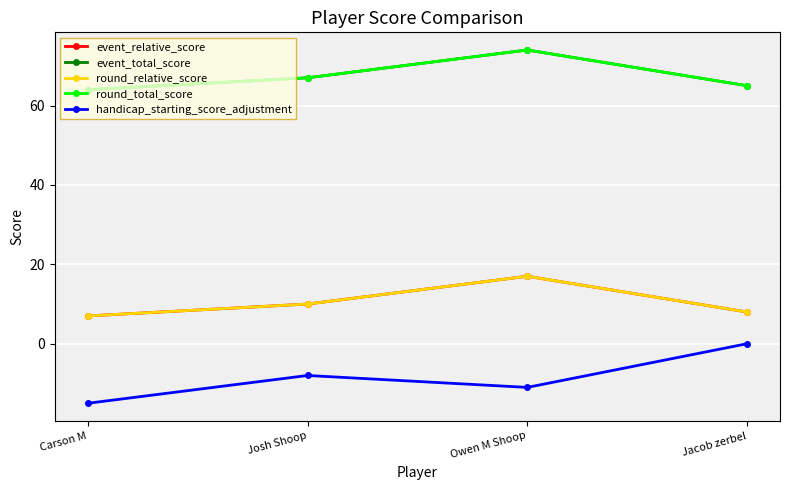

Is this an area chart (filled region under the line)?

No